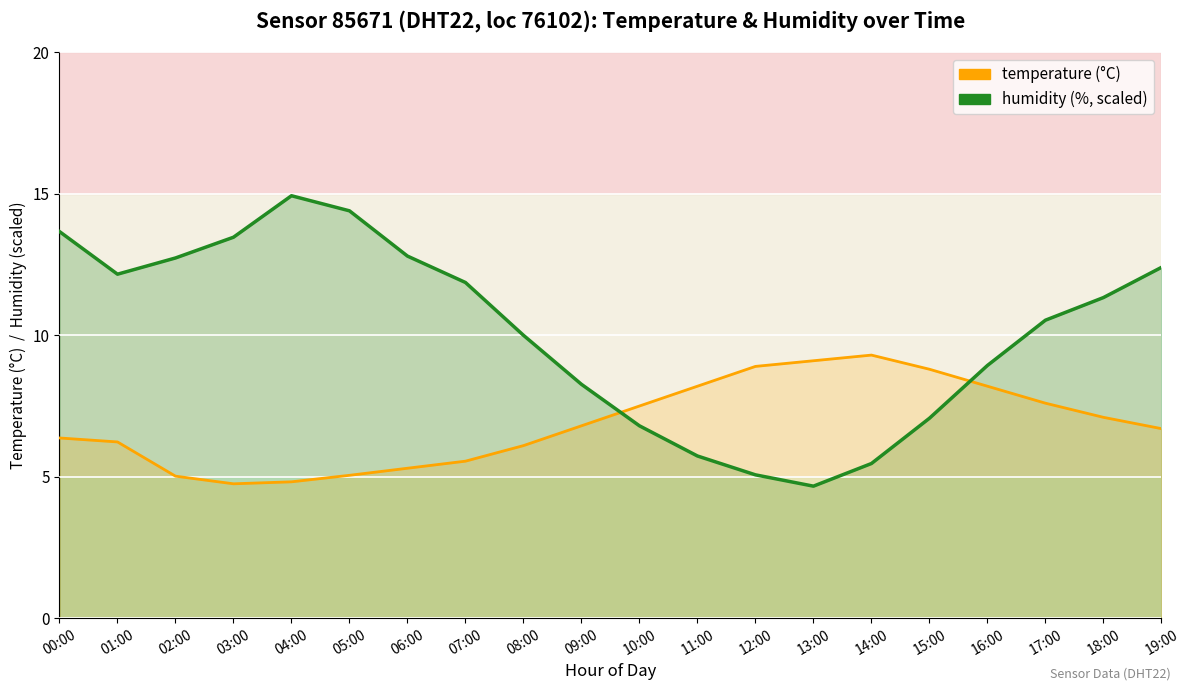

True or false: humidity (scaled) has a value of 10.5 at 17:00.

True